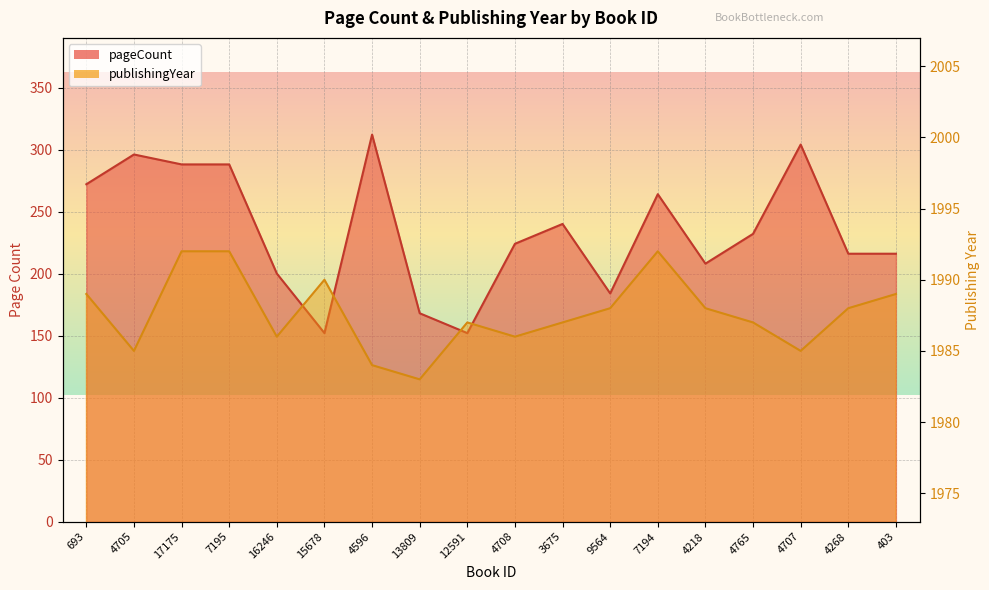

Which series changed the most between 4705 and 15678?

pageCount